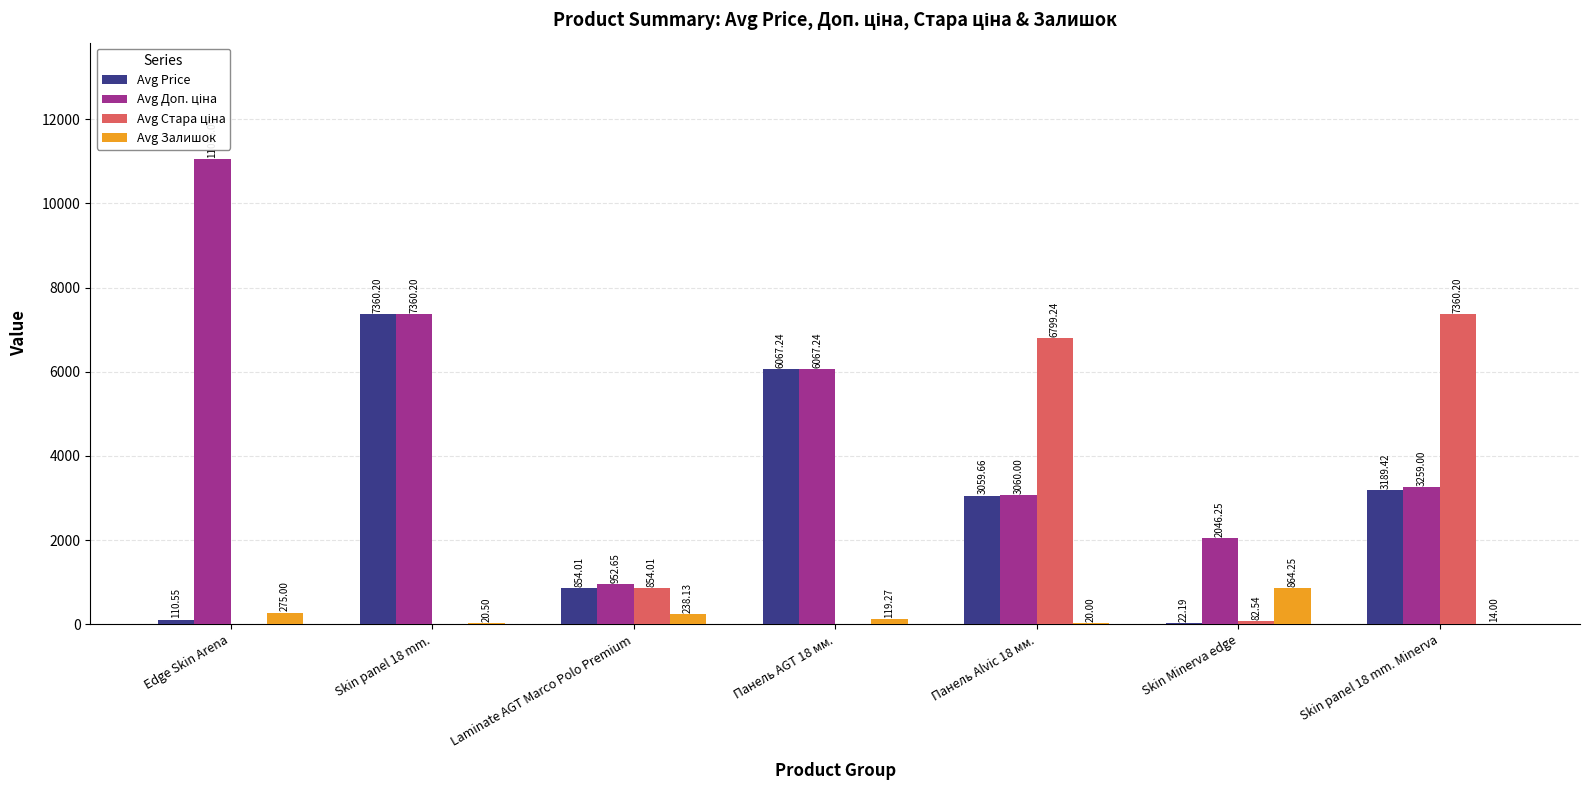

At which category does the chart reach its peak across all series?

Edge Skin Arena